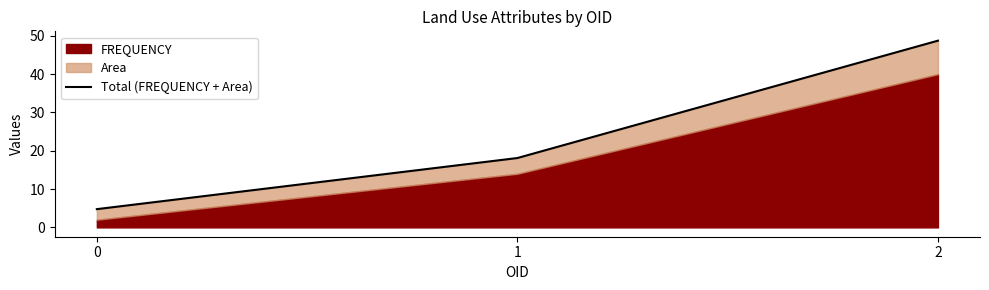

Reading right to left, transcribe all the data shown in this chart.

48.7	18.1	4.8